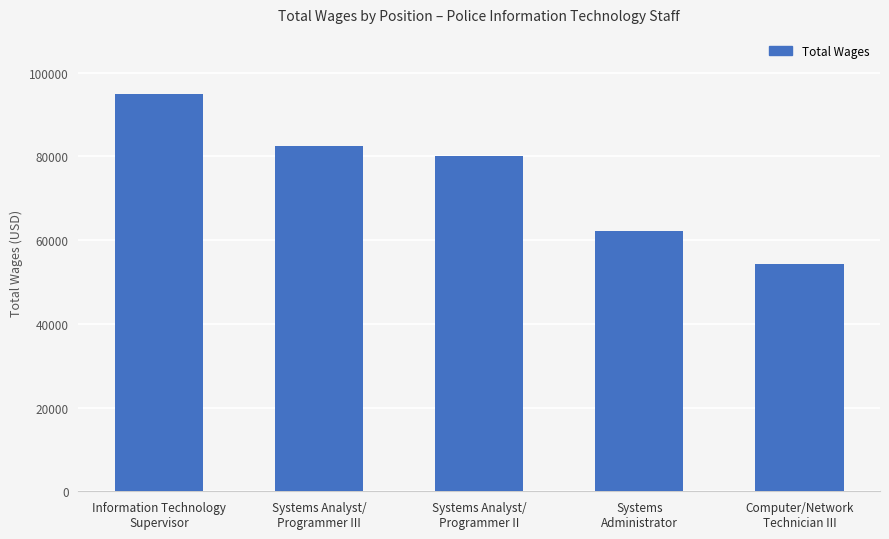

The chart shows a value of 82546 at Systems Analyst/
Programmer III. True or false?

True